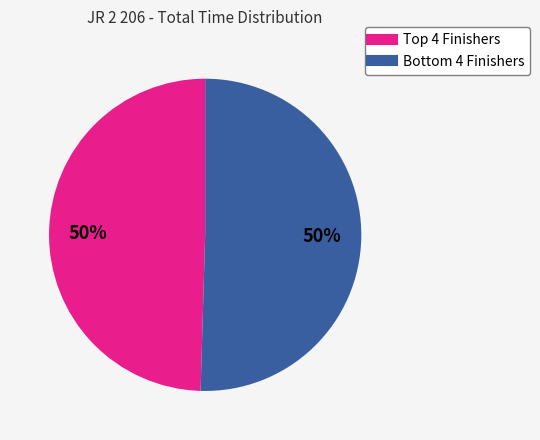

To the nearest percent, what is the average slice percentage?

50%